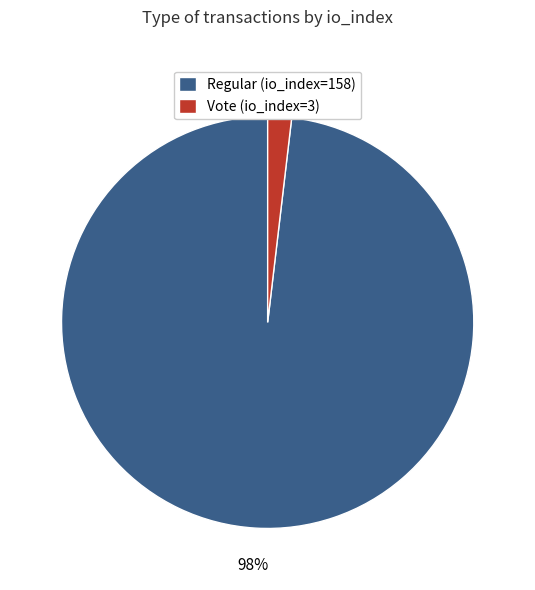

Rank the categories by value from highest to lowest.

Regular (io_index=158), Vote (io_index=3)